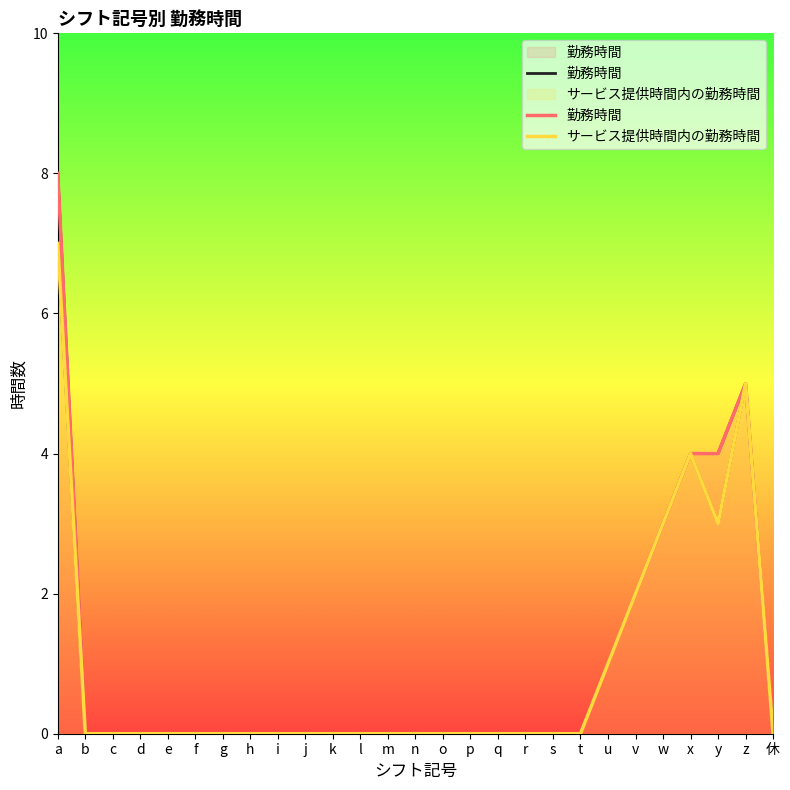

True or false: 勤務時間 has a value of 5 at y.

False